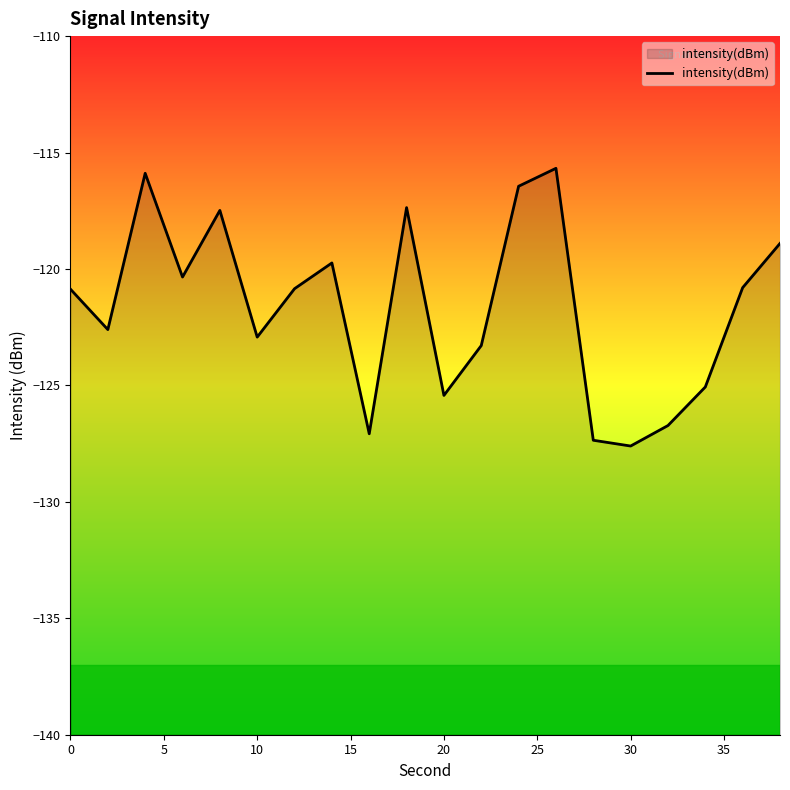

What is the difference between the maximum and minimum values?

11.9